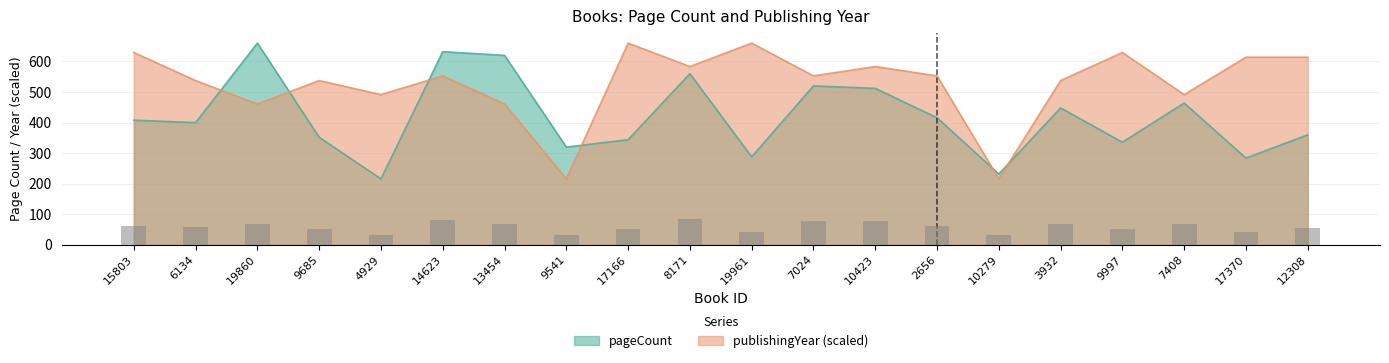

Which label corresponds to the largest value in the chart?

19860